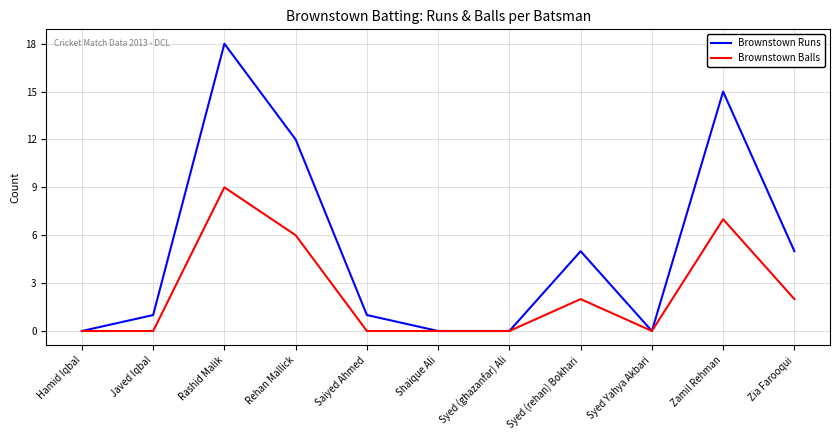

True or false: Brownstown Runs has a value of 1 at Javed Iqbal.

True